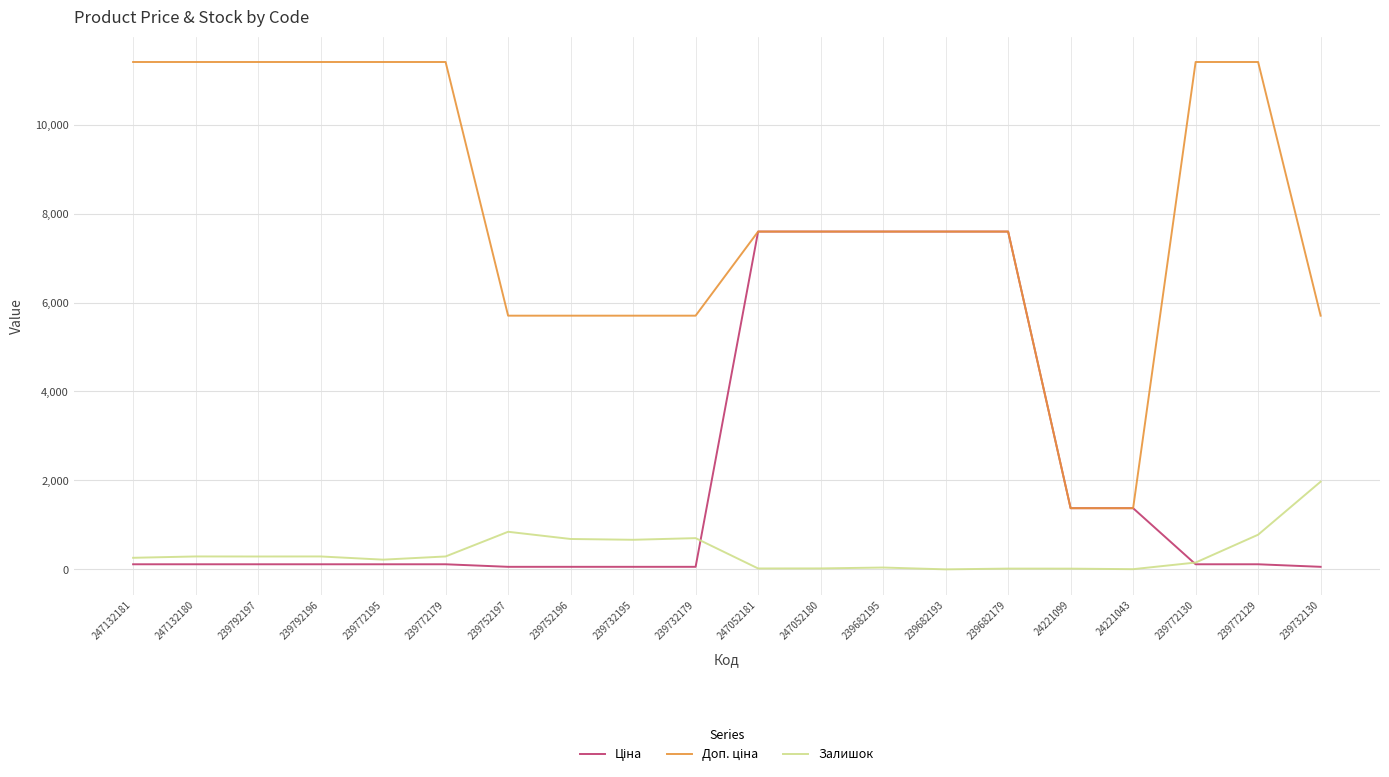

What is the maximum value shown in the chart?

11410.0